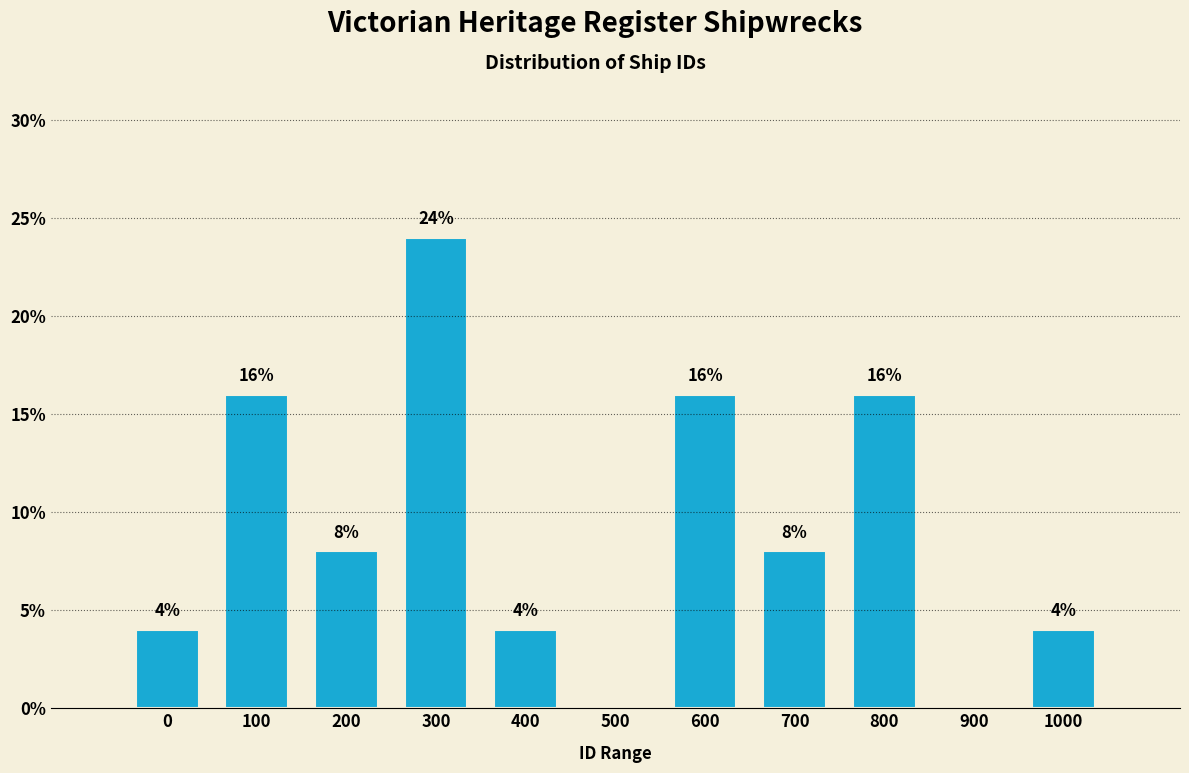

Reading left to right, extract all data points from this chart.

0=4	100=16	200=8	300=24	400=4	500=0	600=16	700=8	800=16	900=0	1000=4